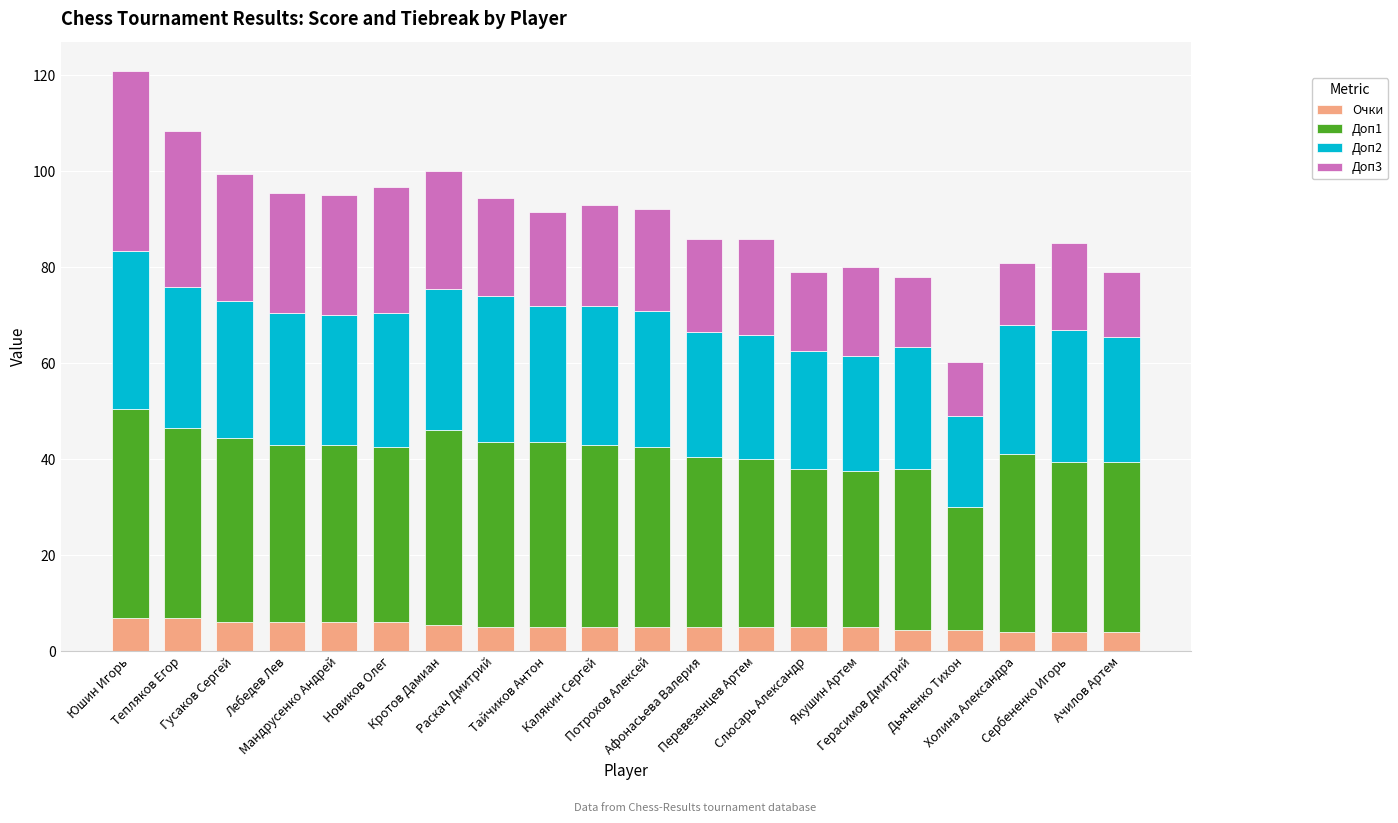

What is the difference between the maximum and minimum values in the Очки series?

3.0